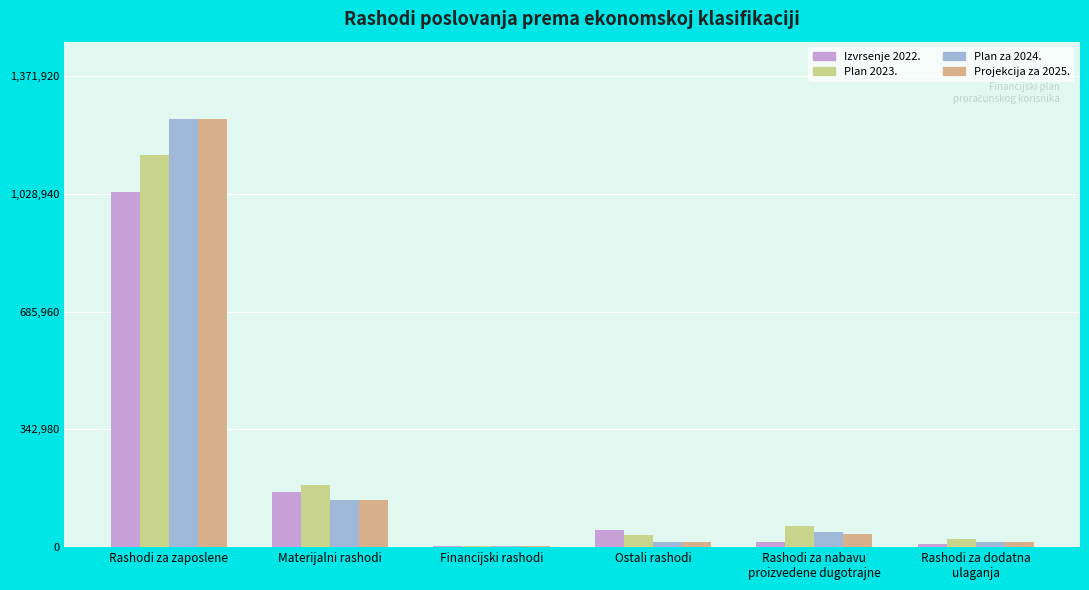

What are all the series names shown in the legend?

Izvrsenje 2022., Plan 2023., Plan za 2024., Projekcija za 2025.